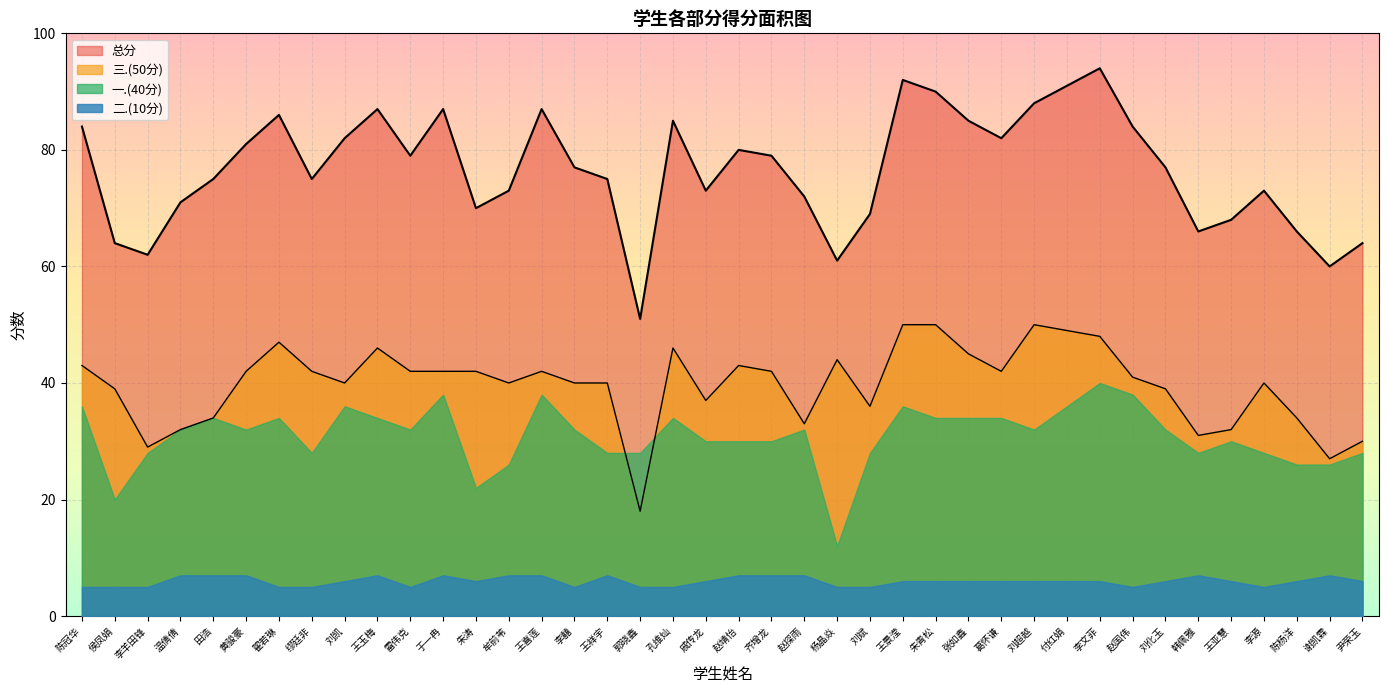

What is the minimum value shown in the chart?

5